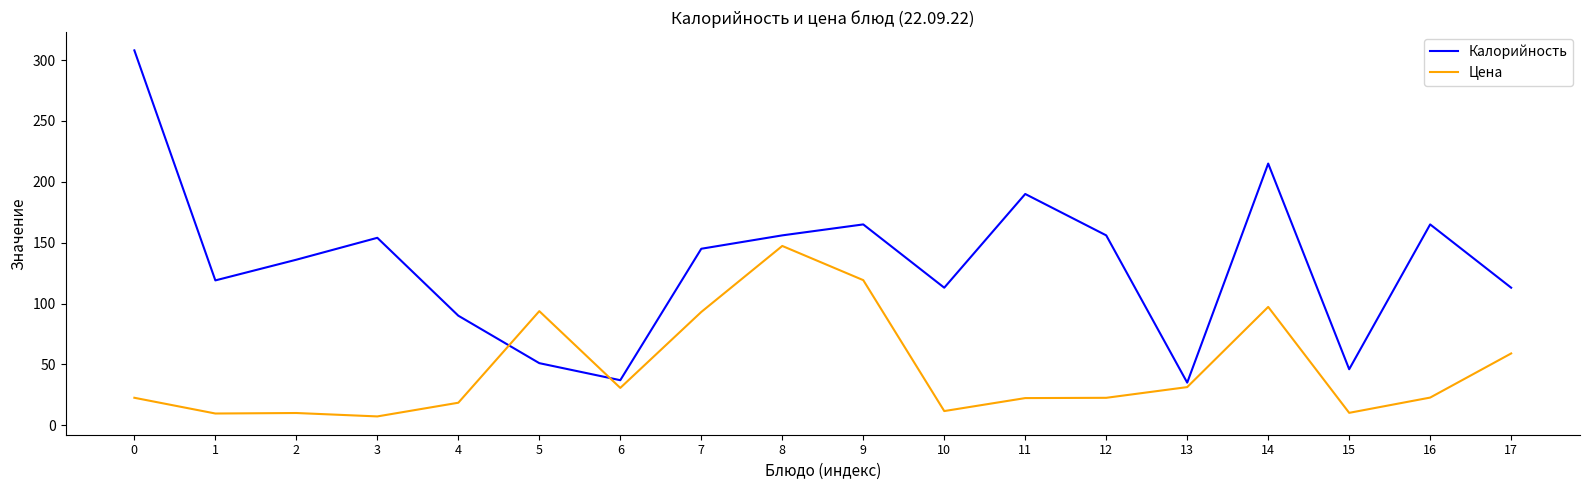

Which series has the largest range (max minus min)?

Калорийность